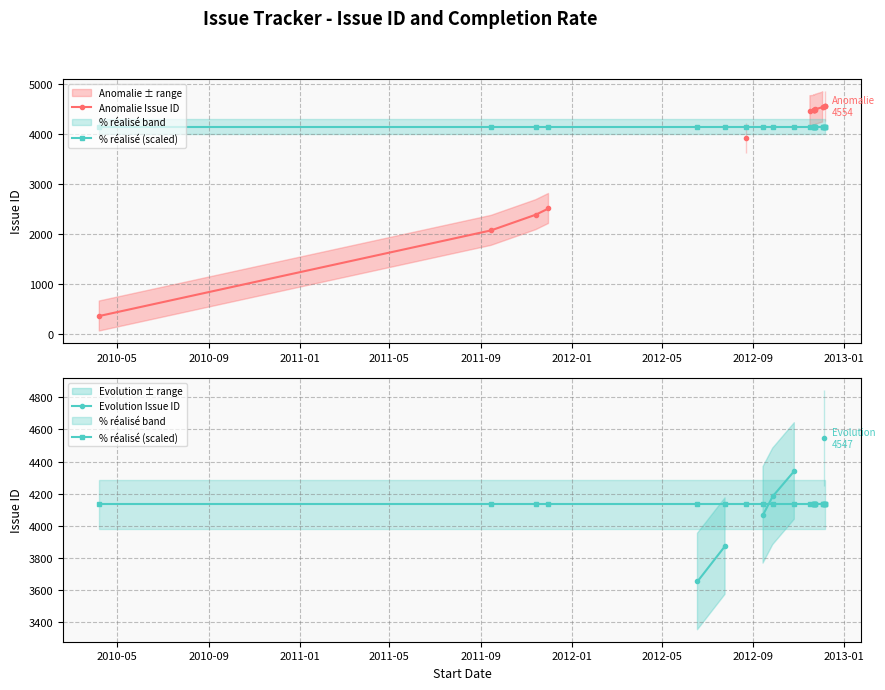

How many lines are shown in the chart?

3